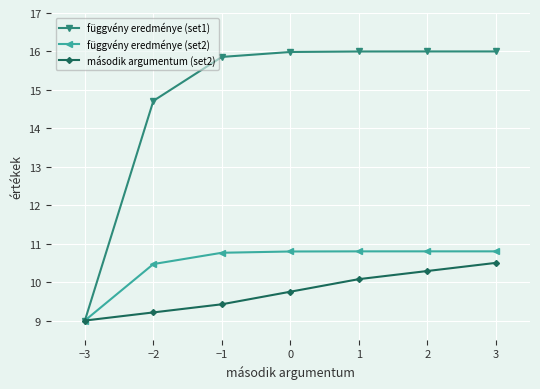

True or false: függvény eredménye (set2) has more than 2 points higher than both neighbors.

False